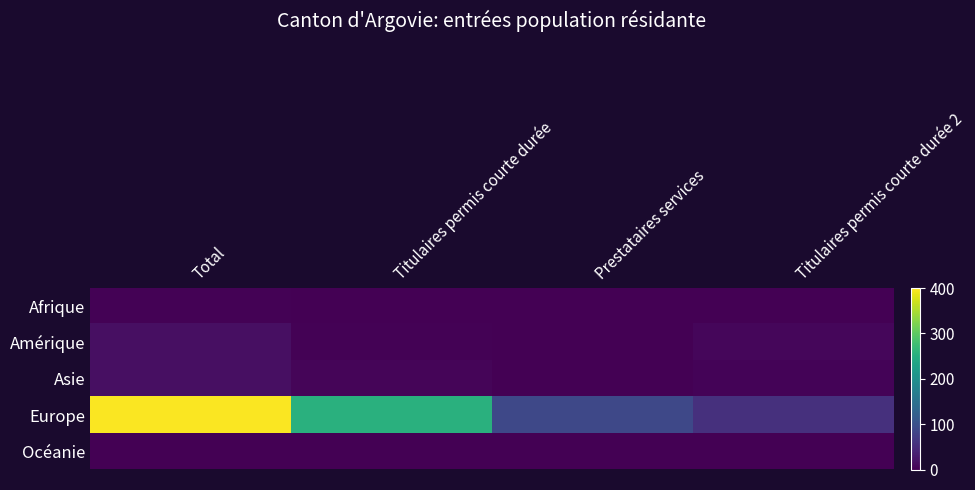

At Prestataires services, list the series in order from largest to smallest.

Europe, Afrique, Amérique, Asie, Océanie